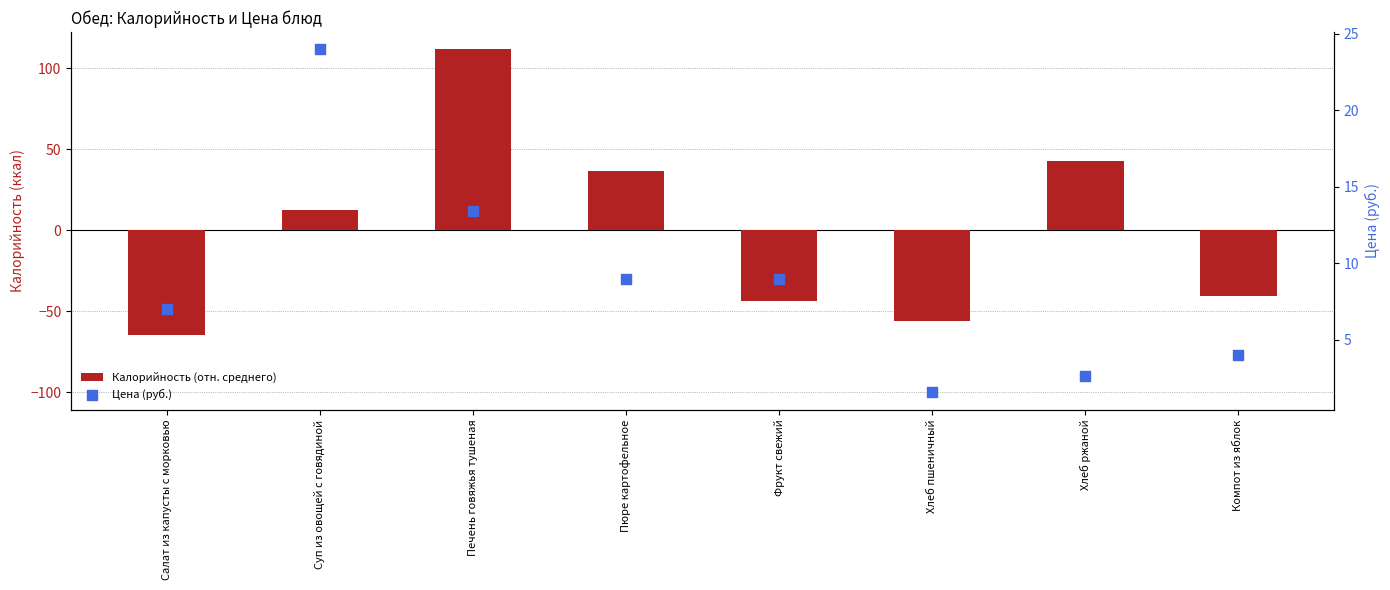

Which series has the largest Y range (max minus min)?

Калорийность (отн. среднего)